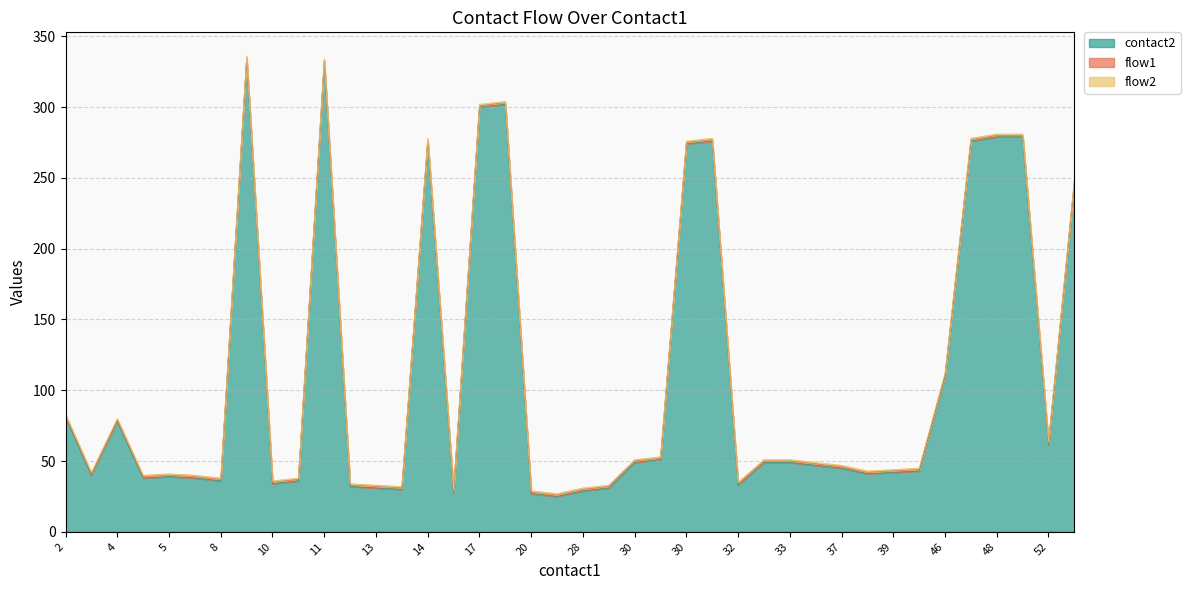

The value of flow1 at 30 is 2. True or false?

False